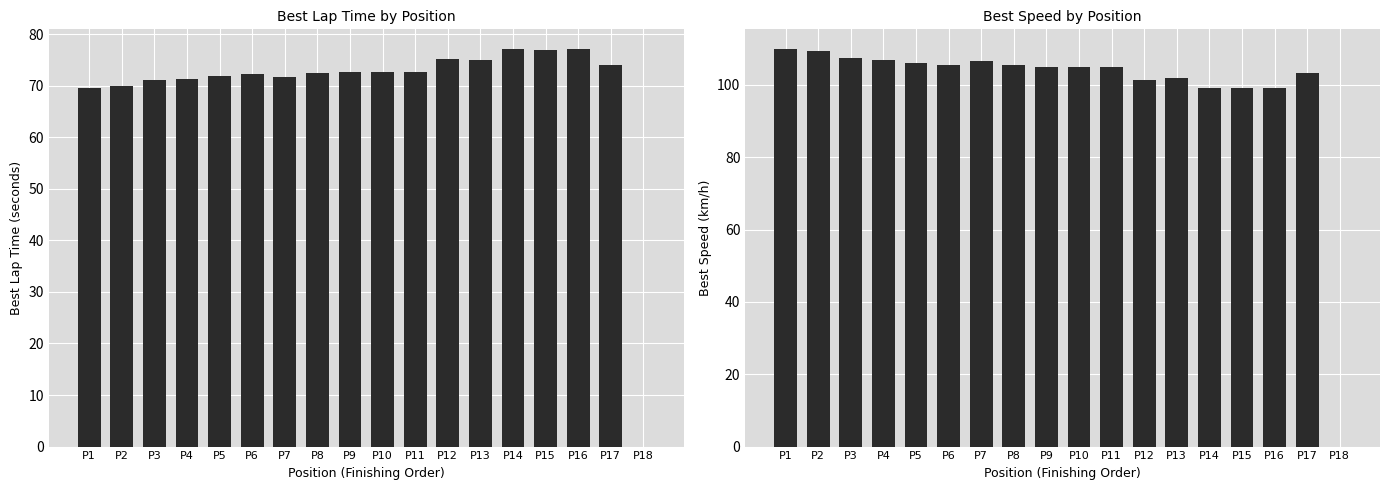

The Best Speed series shows 105.3 at P8. True or false?

True